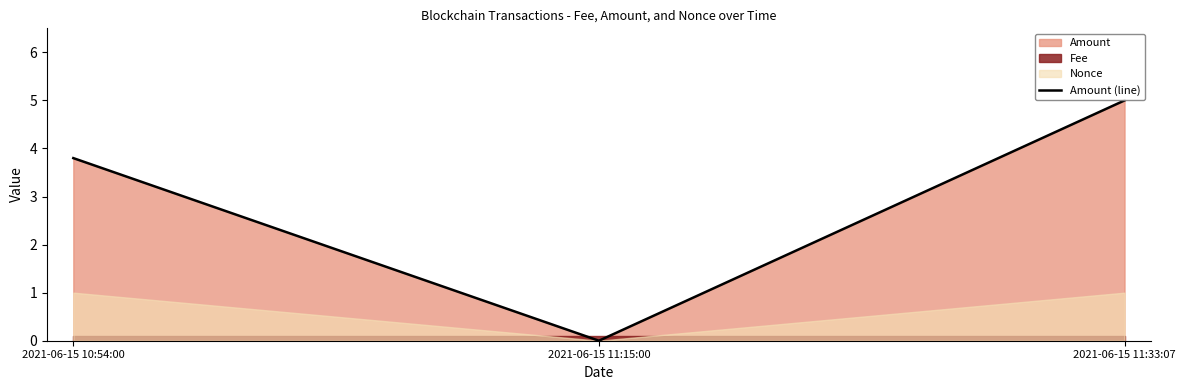

How many data points does each series have?

3